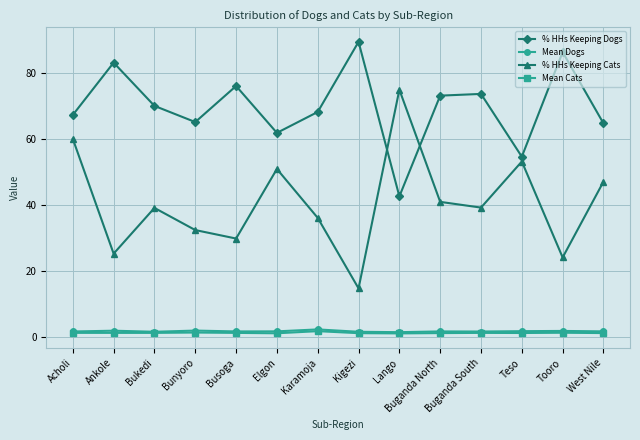

What is the approximate value of % HHs Keeping Dogs at Teso?

54.8